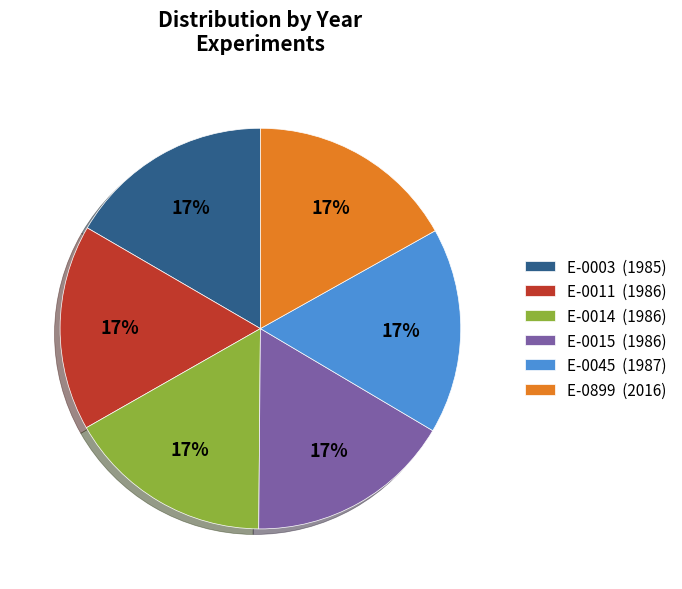

How many slices are in this pie chart?

6